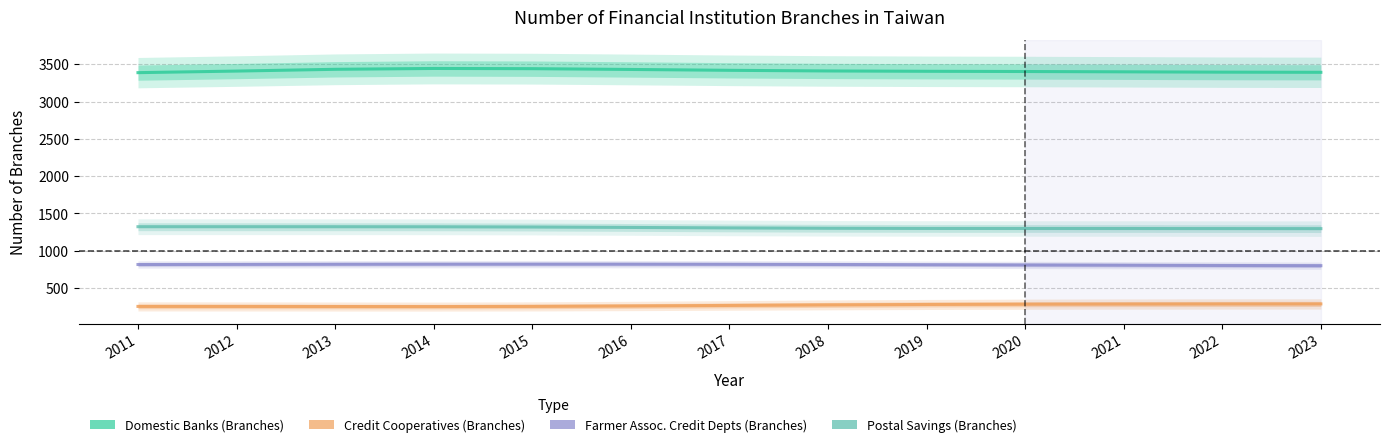

At which label is Postal Savings (Branches) closest to 1309?

2017